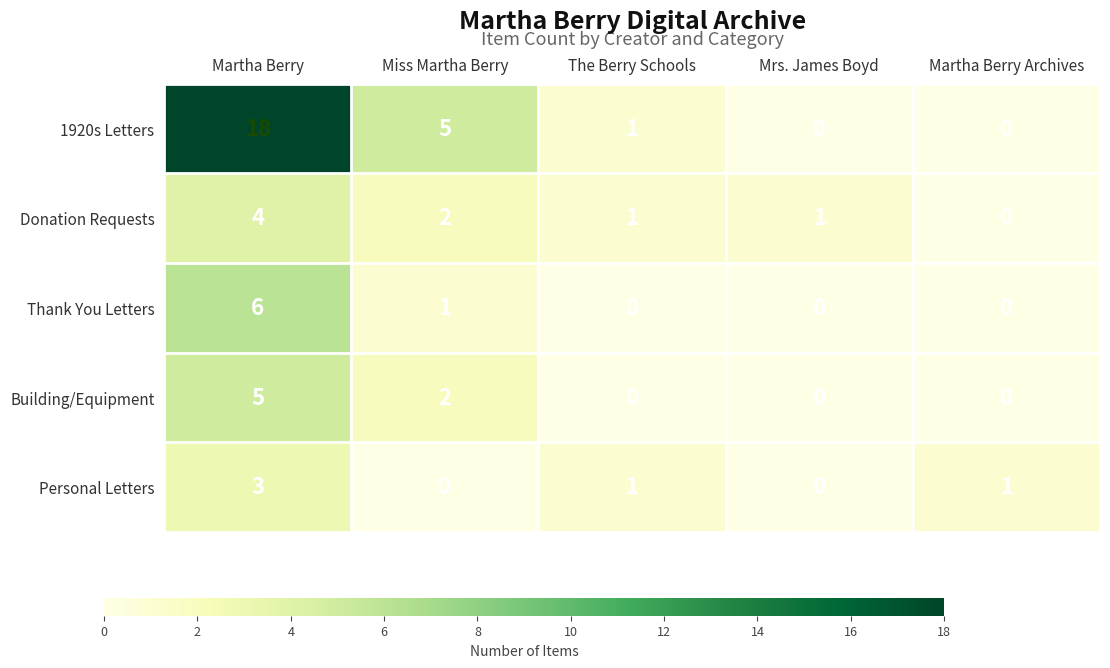

Is it true that Thank You Letters equals 1 at Miss Martha Berry?

True